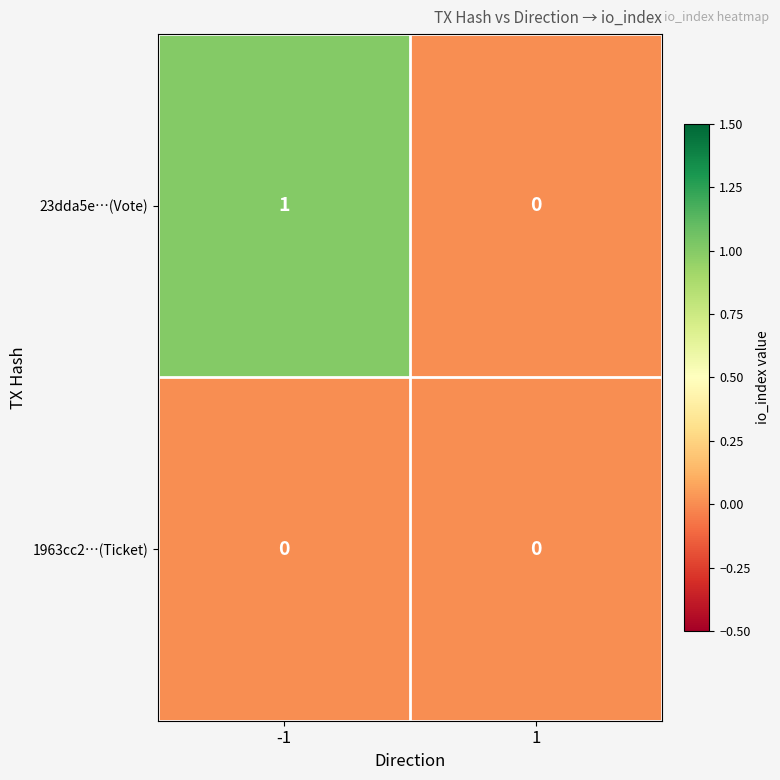

At which category is the sum across all series the highest?

-1